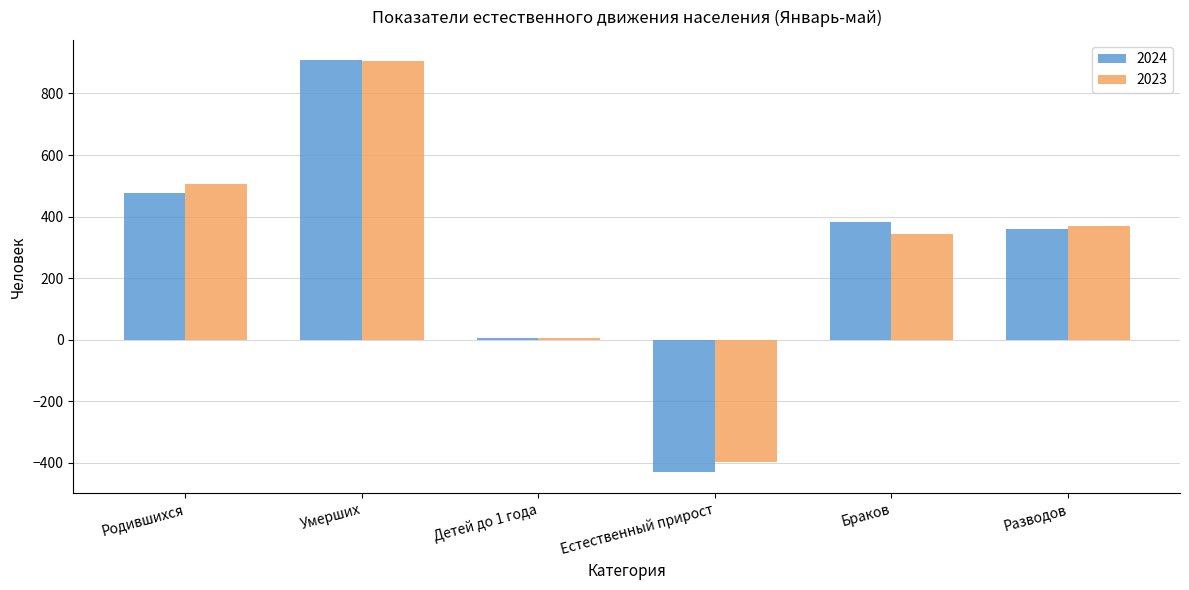

Where does the 2024 series first go above 384?

Родившихся